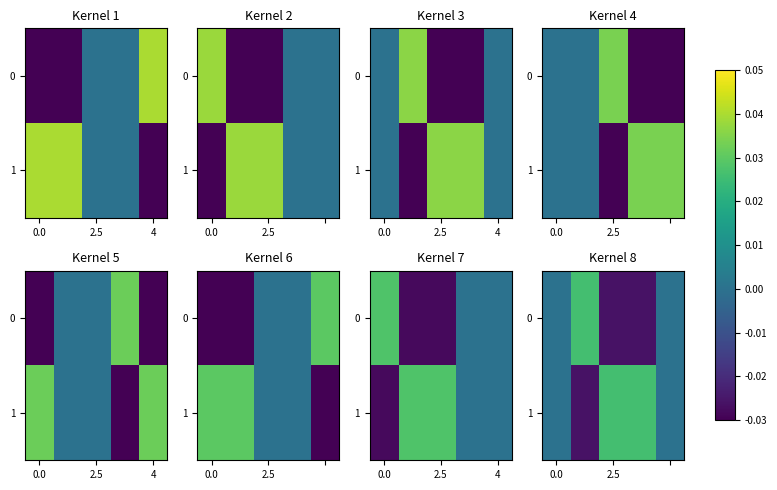

How many 1 values are between 0 and 1?

4